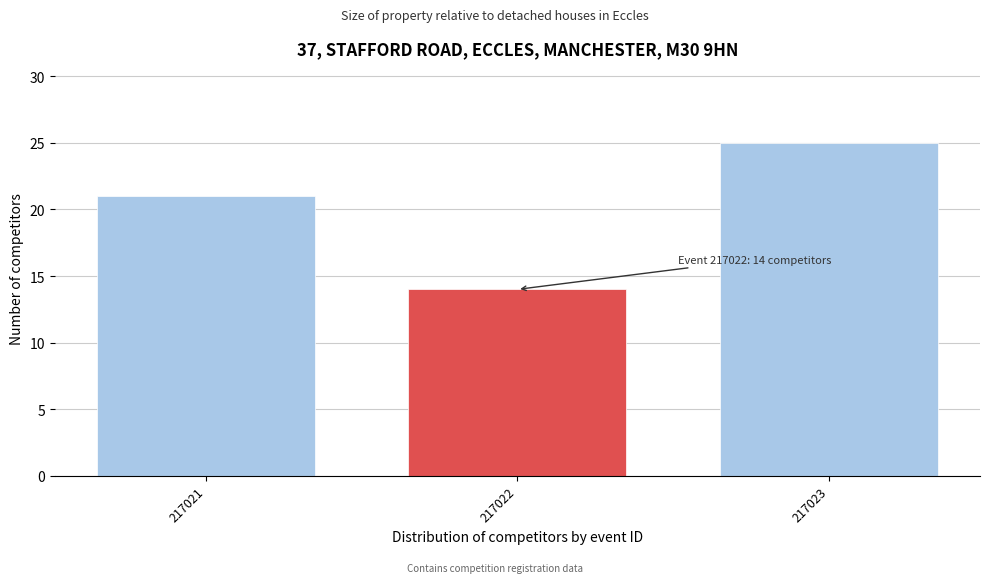

Reading left to right, what are all the values shown in this chart?

21	14	25